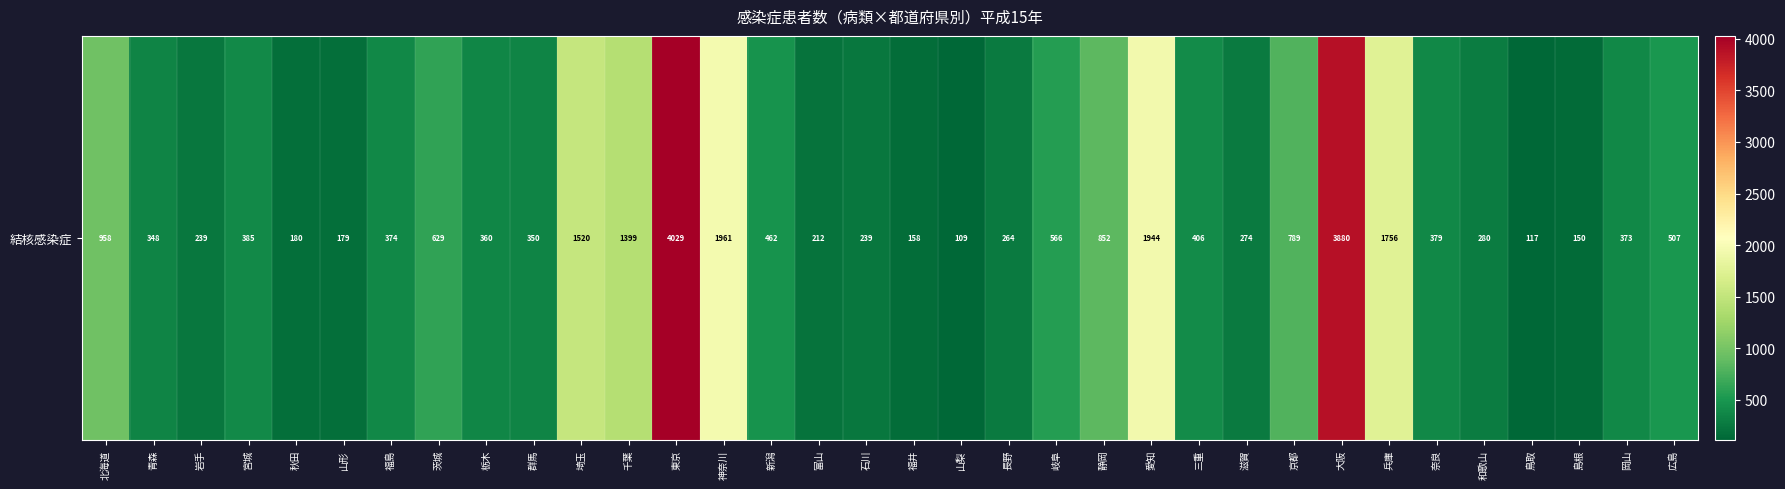

What is the difference between the maximum and minimum values?

3920